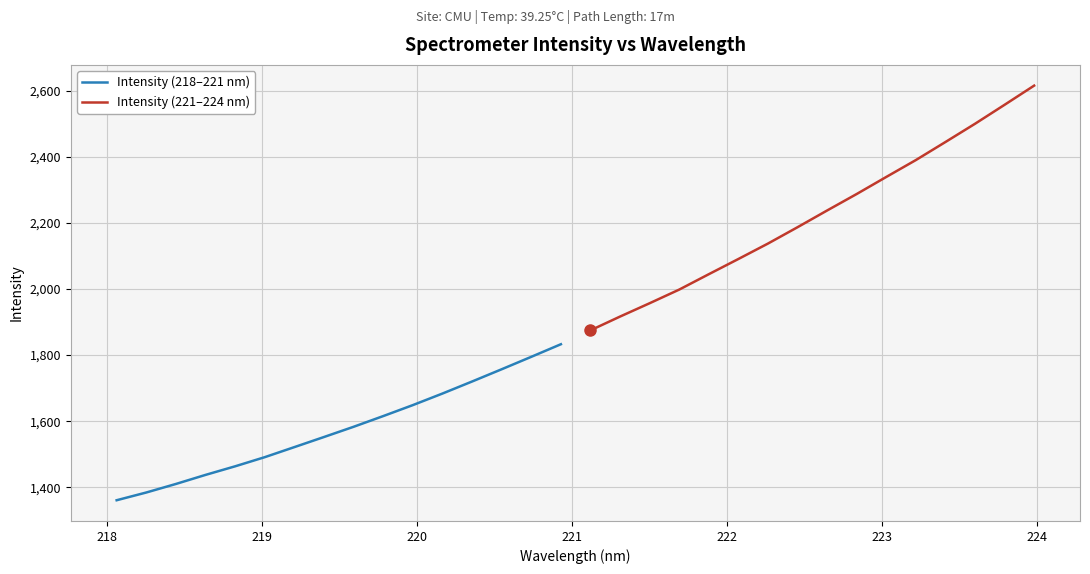

What is the lowest value of the Intensity (218–221 nm) series?

1360.8